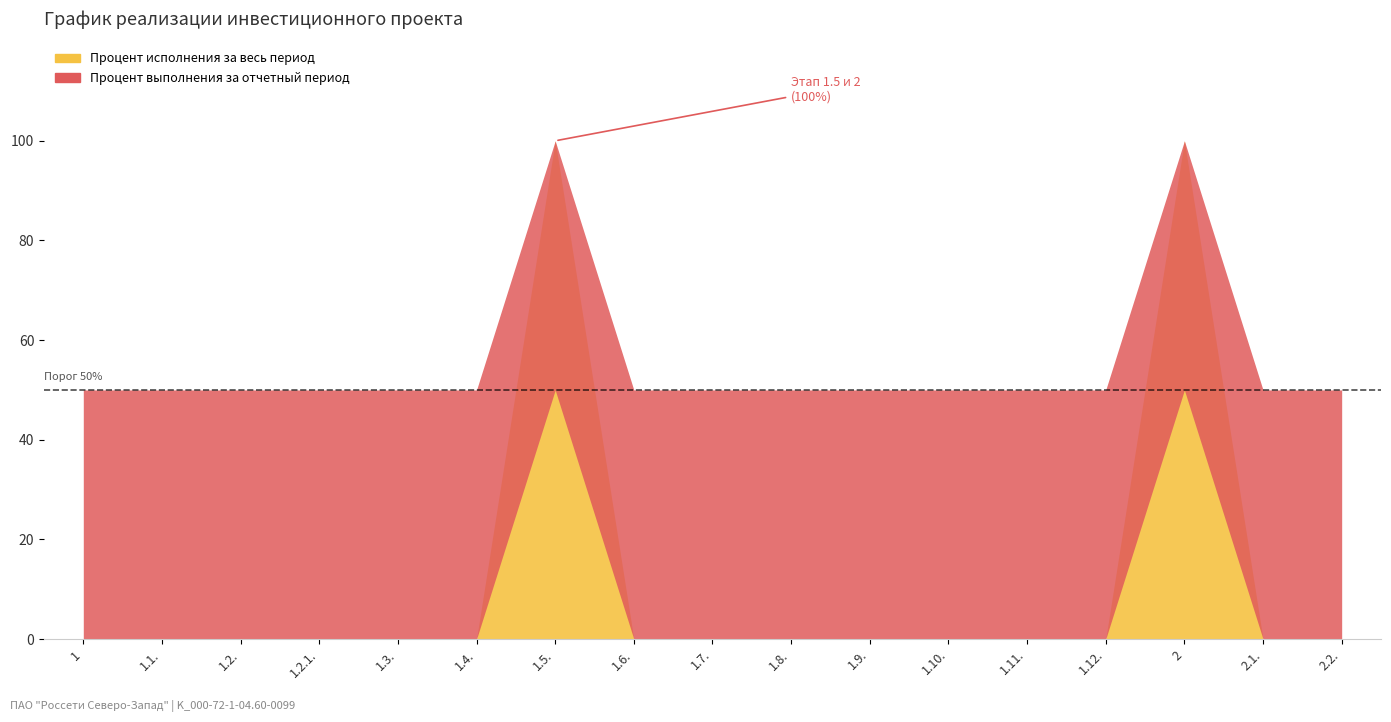

How many lines are shown in the chart?

2